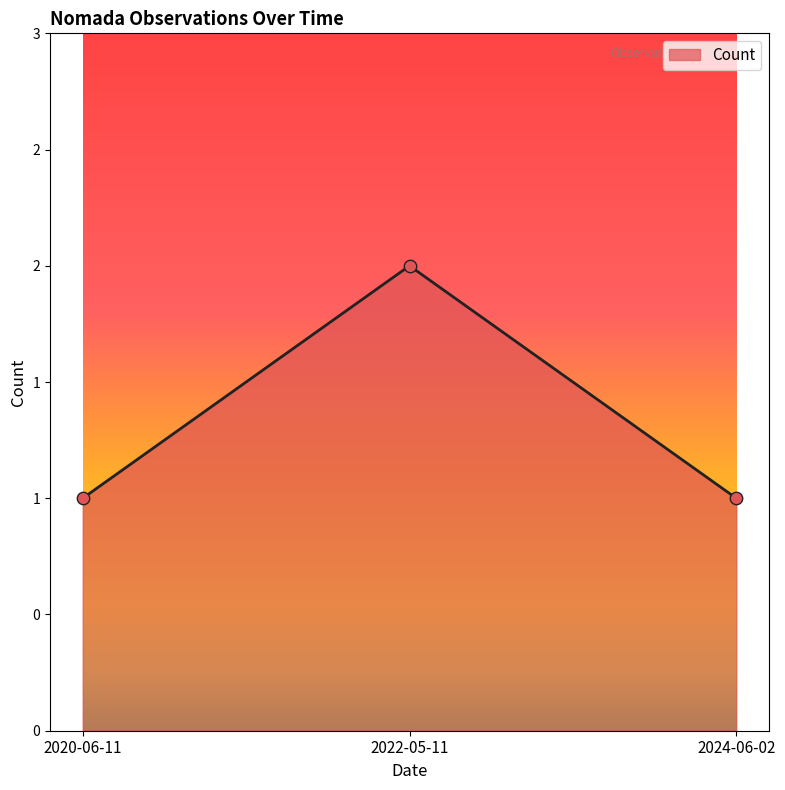

What is the change in value from 2022-05-11 to 2024-06-02?

-1